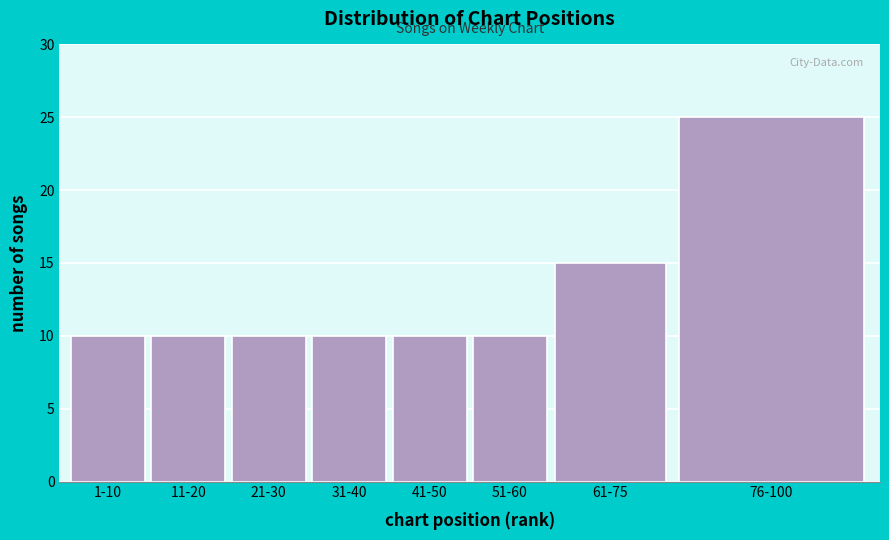

Reading left to right, extract all data points from this chart.

10	10	10	10	10	10	15	25